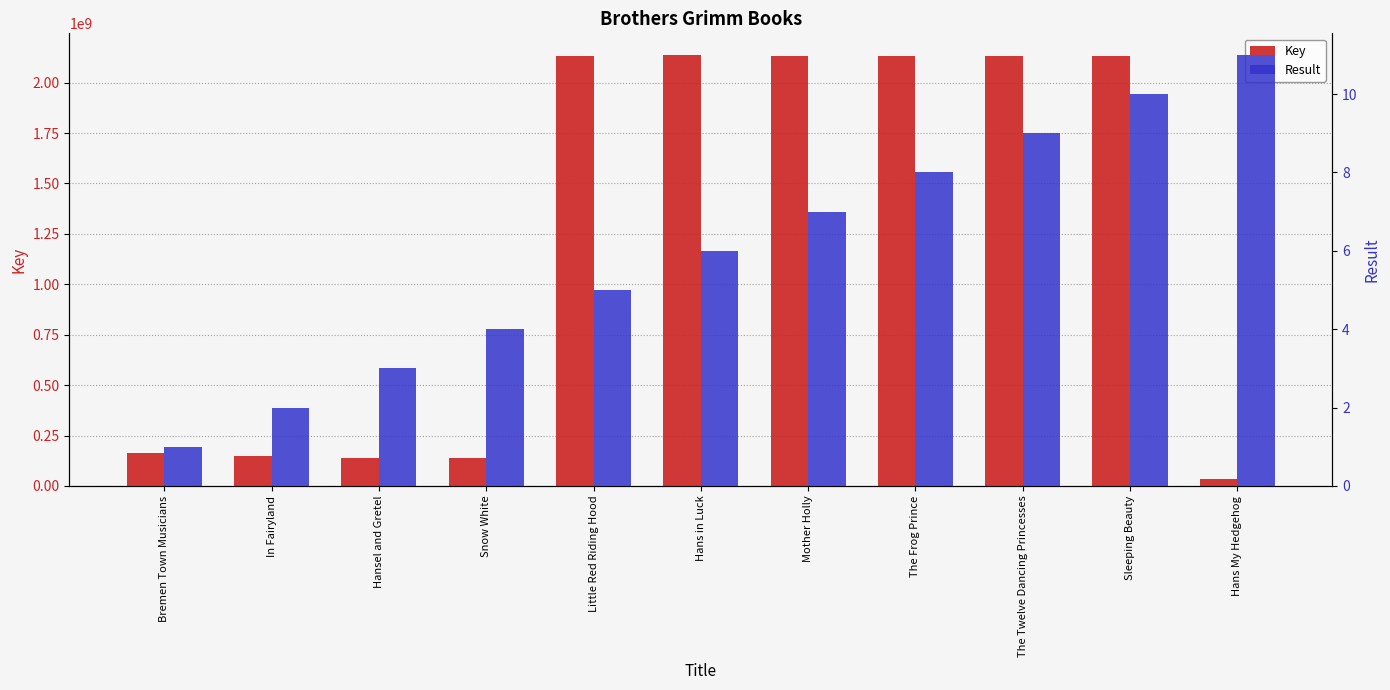

The value of Key at Bremen Town Musicians is 165863884. True or false?

True